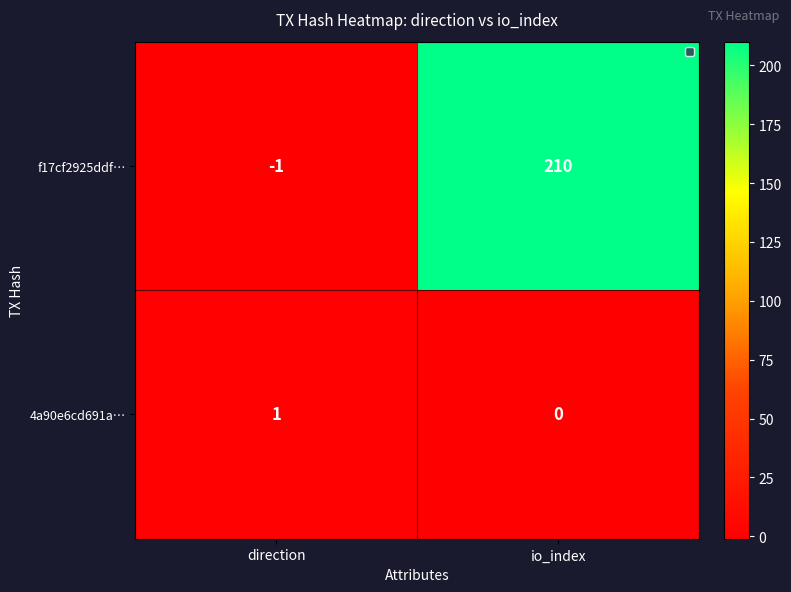

What is the difference between the f17cf2925ddf… values at direction and io_index?

211